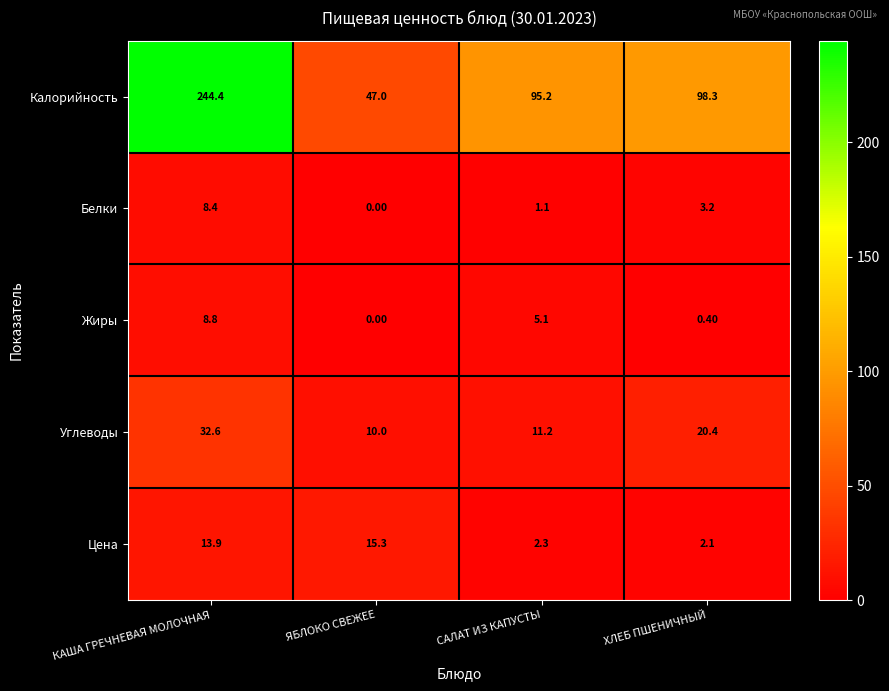

What is the average value of the Калорийность series?

121.2